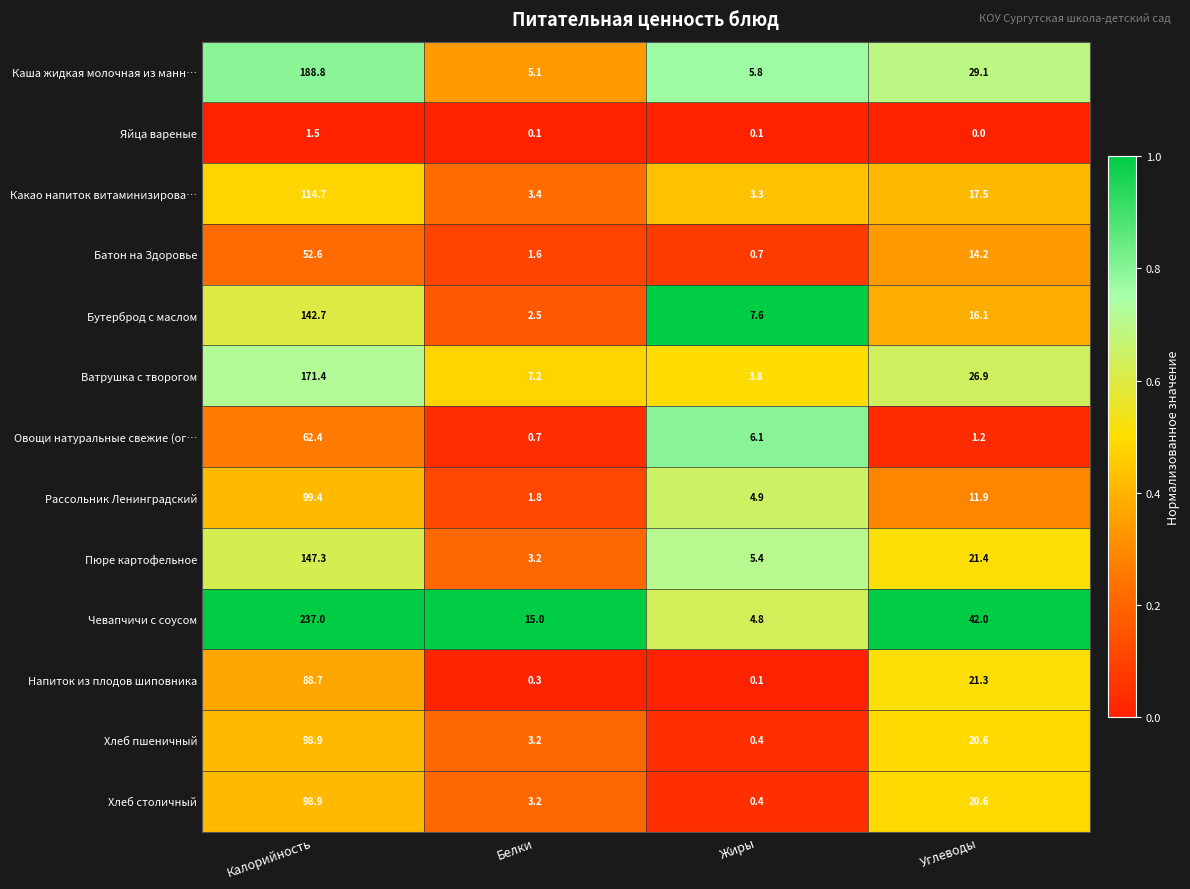

What is the difference between the second highest and minimum values in the Батон на Здоровье series?

13.5